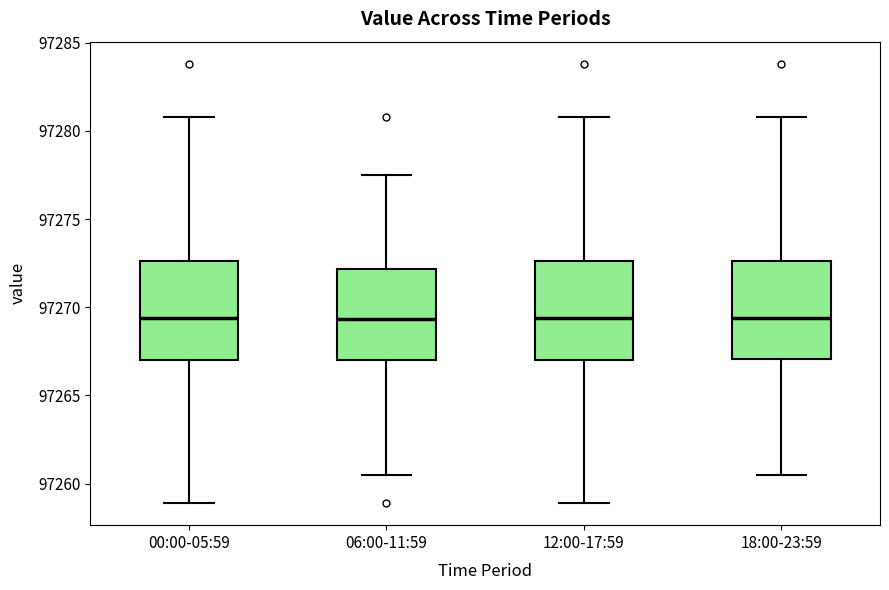

Where does the lower whisker of the box for 06:00-11:59 end on the y-axis? The values are not printed on the chart, so give them approximately, as read against the axis.

97260.5